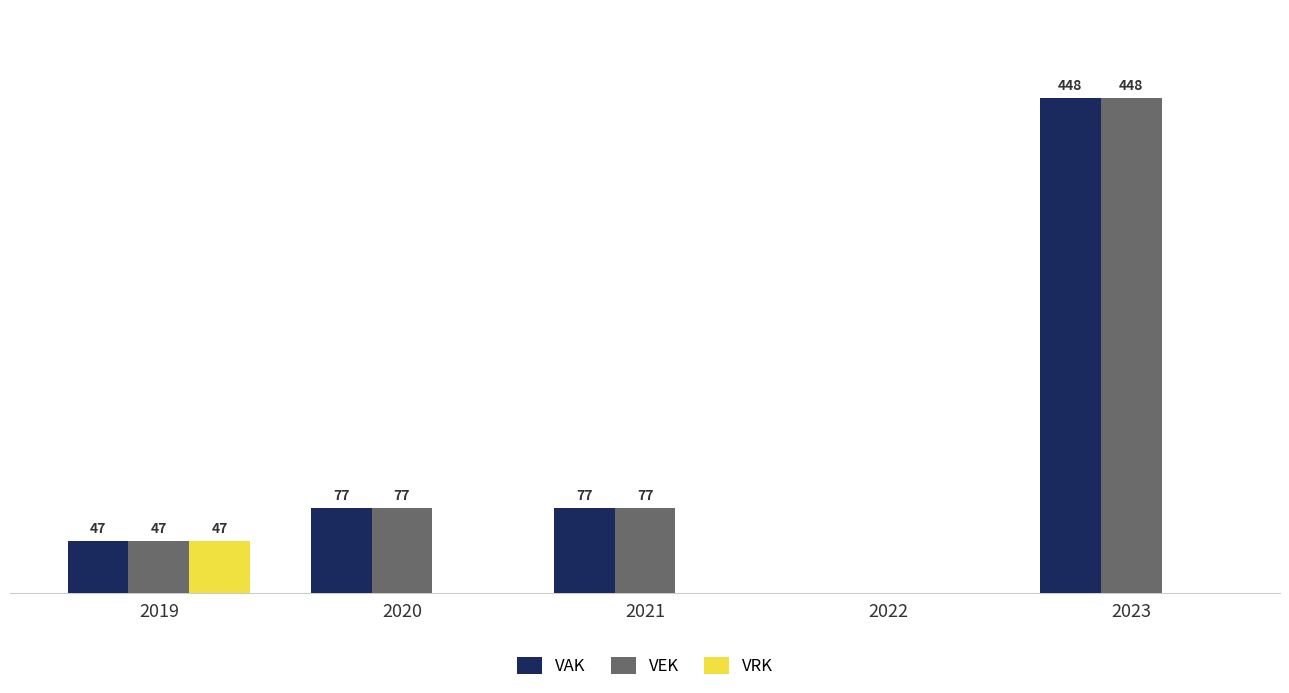

What are all the series names shown in the legend?

VAK, VEK, VRK